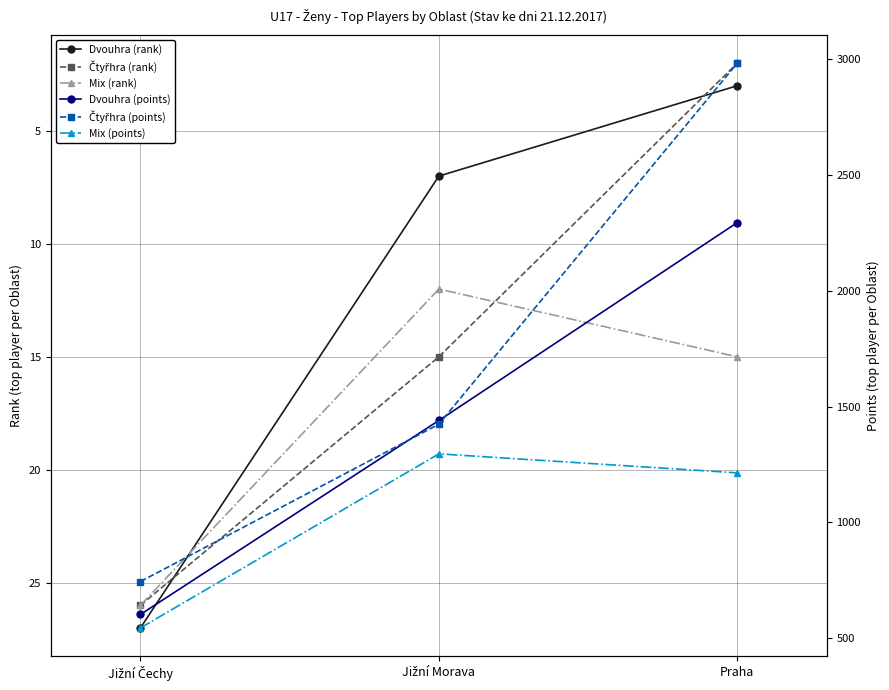

True or false: Dvouhra (points) has a value of 2294 at Praha.

True